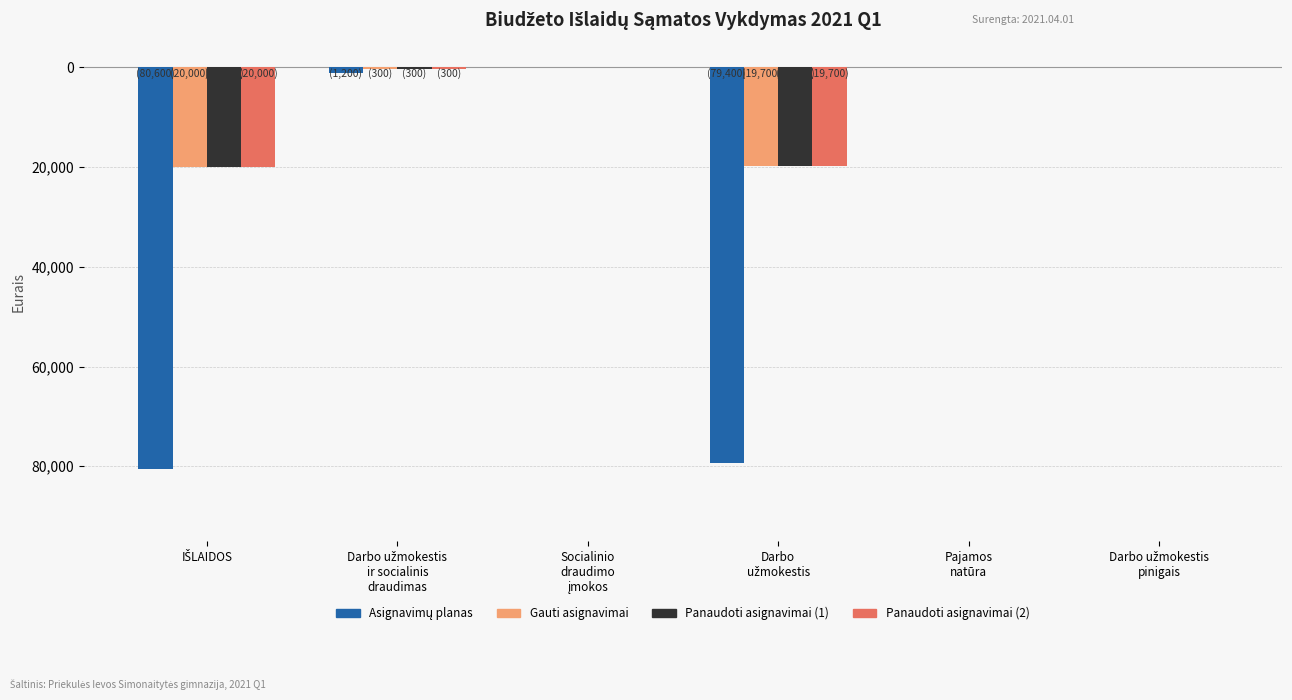

Which category has the highest value across all series?

Socialinio
draudimo
įmokos